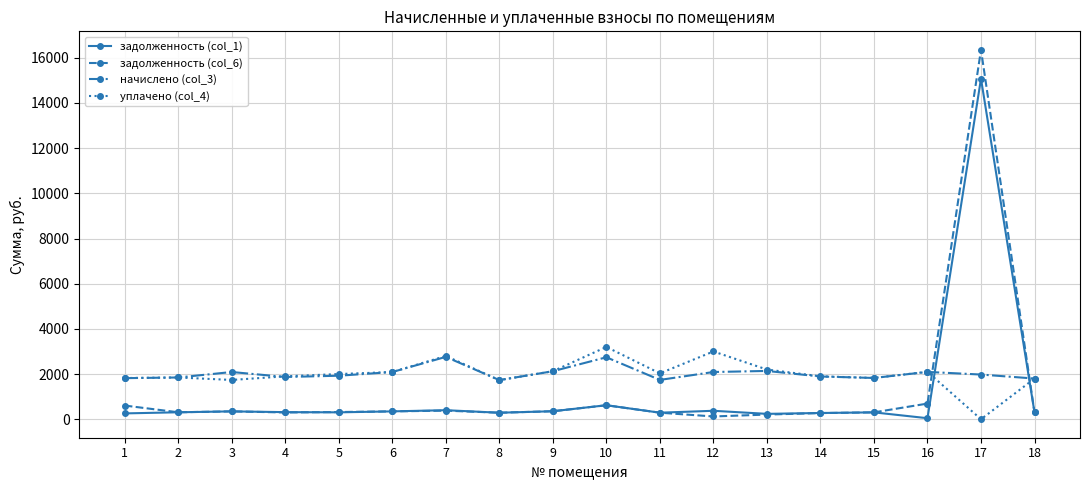

List the series in order of their peak value, lowest first.

начислено (col_3), уплачено (col_4), задолженность (col_1), задолженность (col_6)